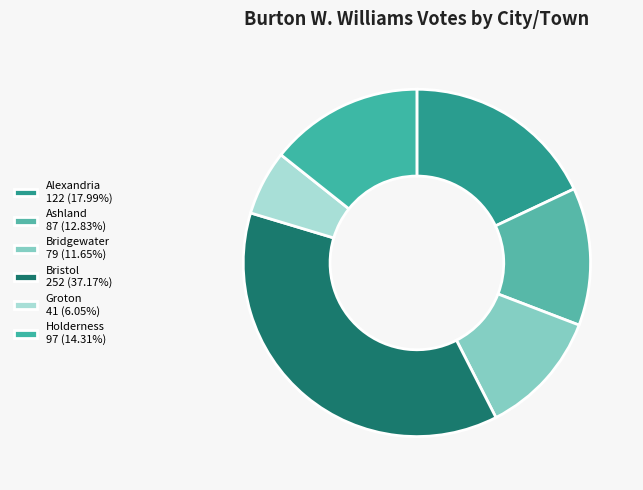

The Bridgewater slice represents 23% of the pie. True or false?

False